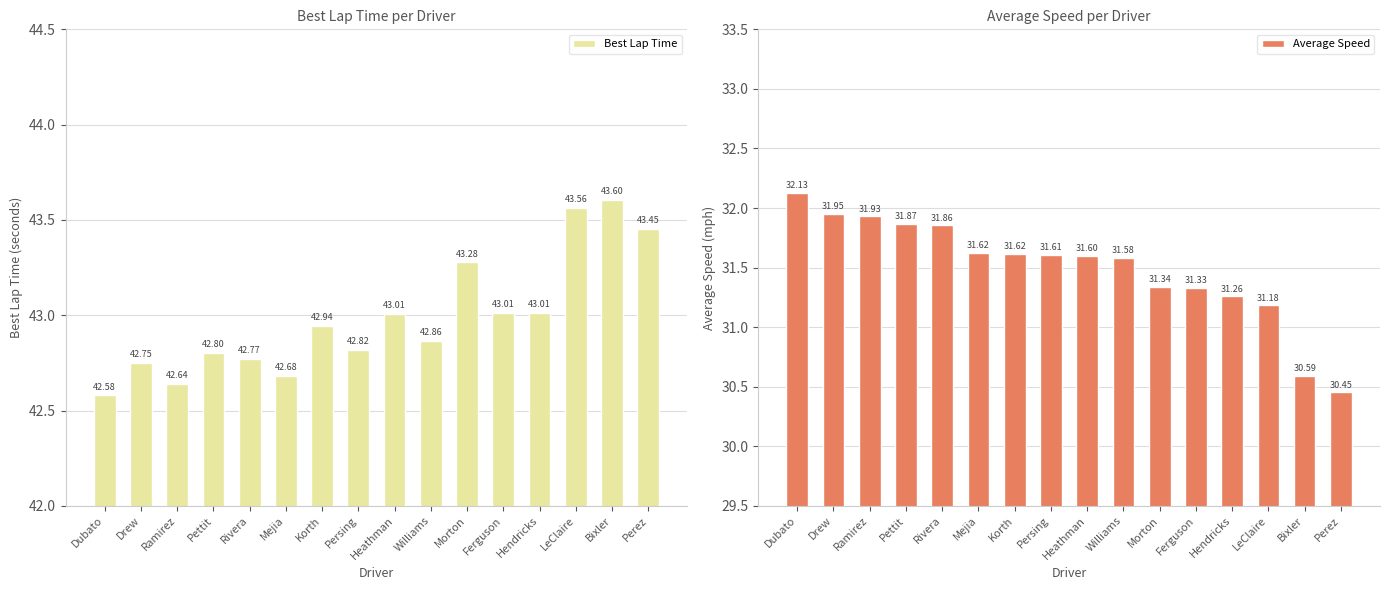

Between Ferguson and Bixler, which series saw the biggest shift?

Average Speed